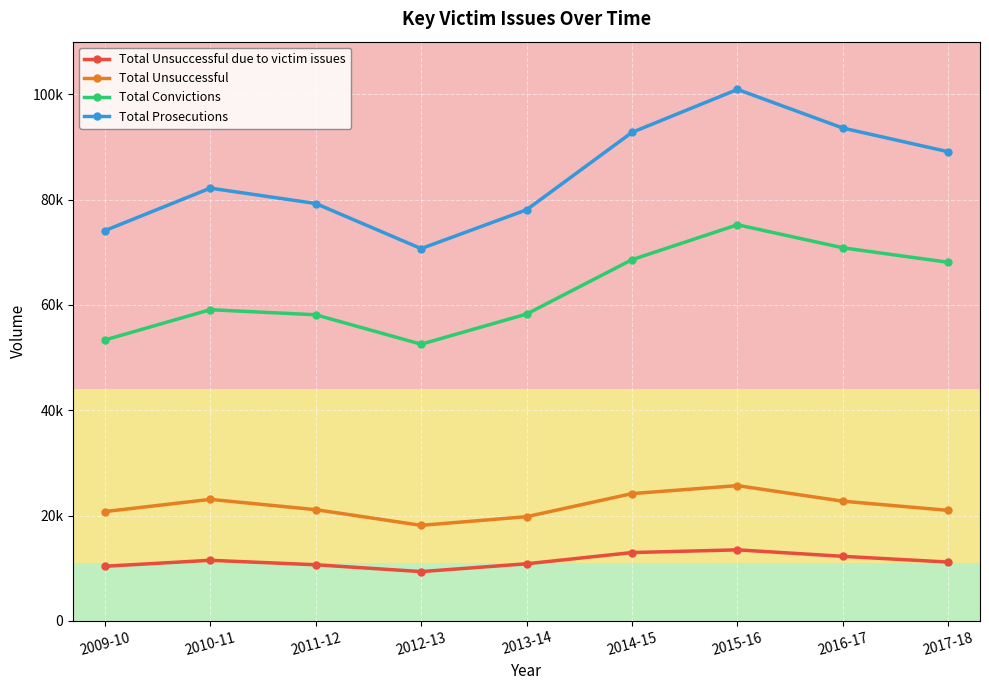

What is the label of the 1st point from the right?

2017-18